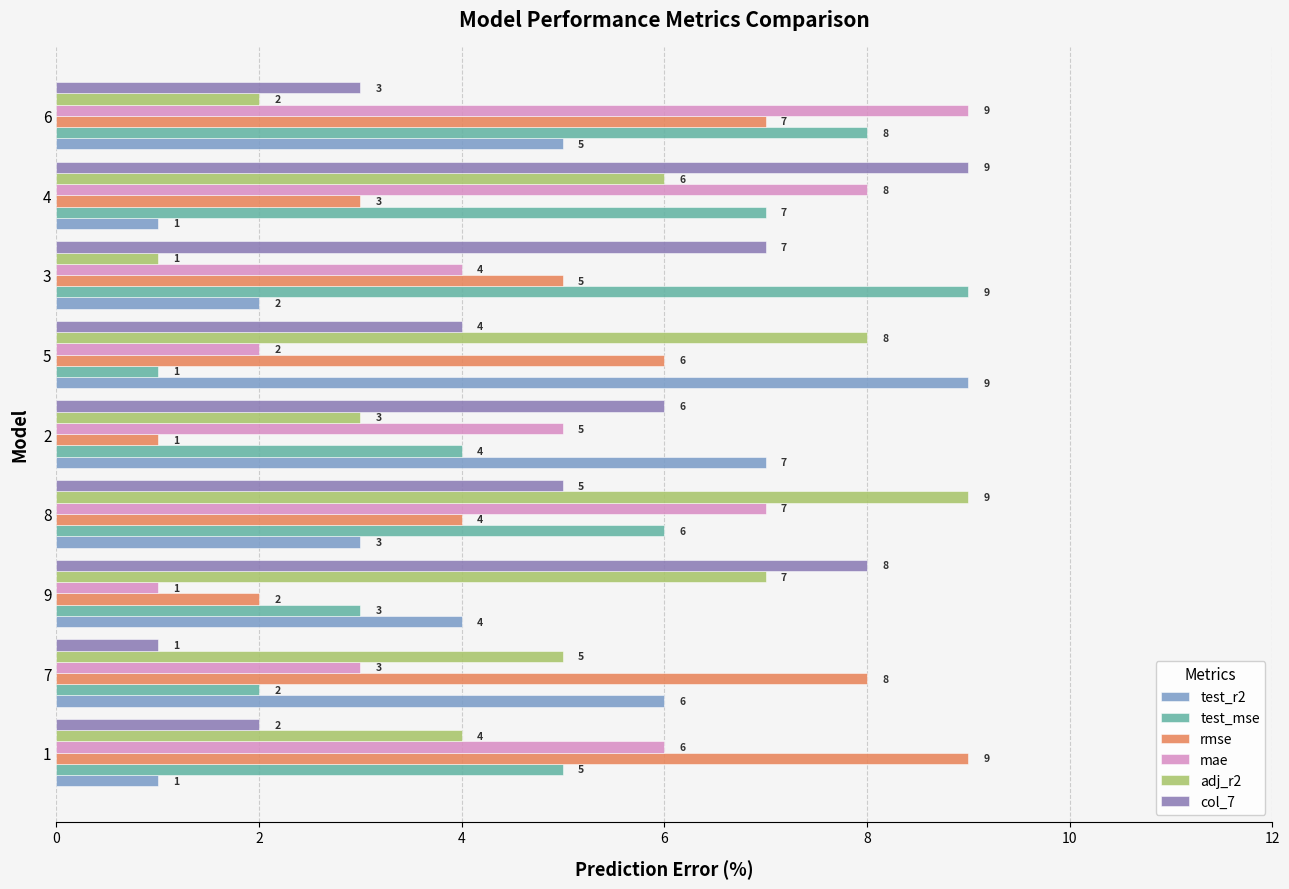

What is the spread (max minus min) of values at 4?

8